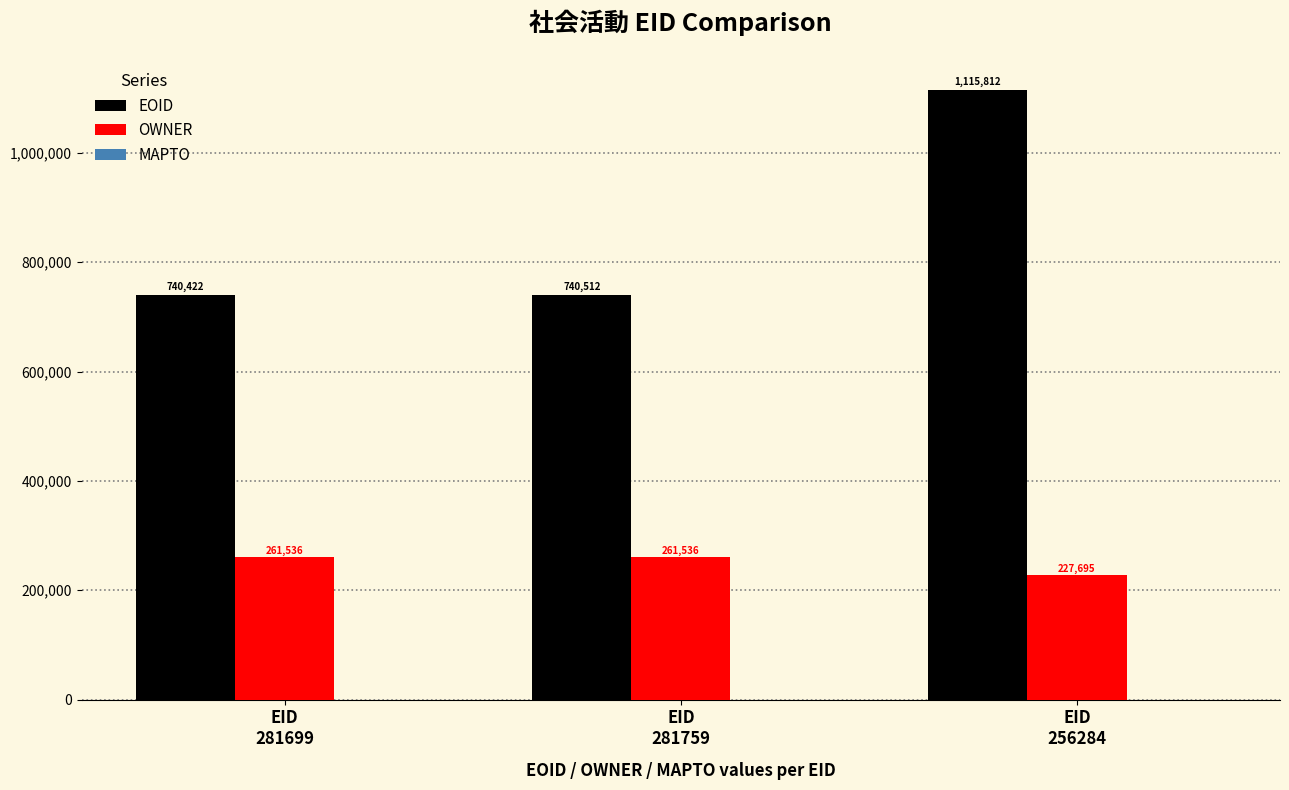

At how many categories does at least one series exceed 293441?

3